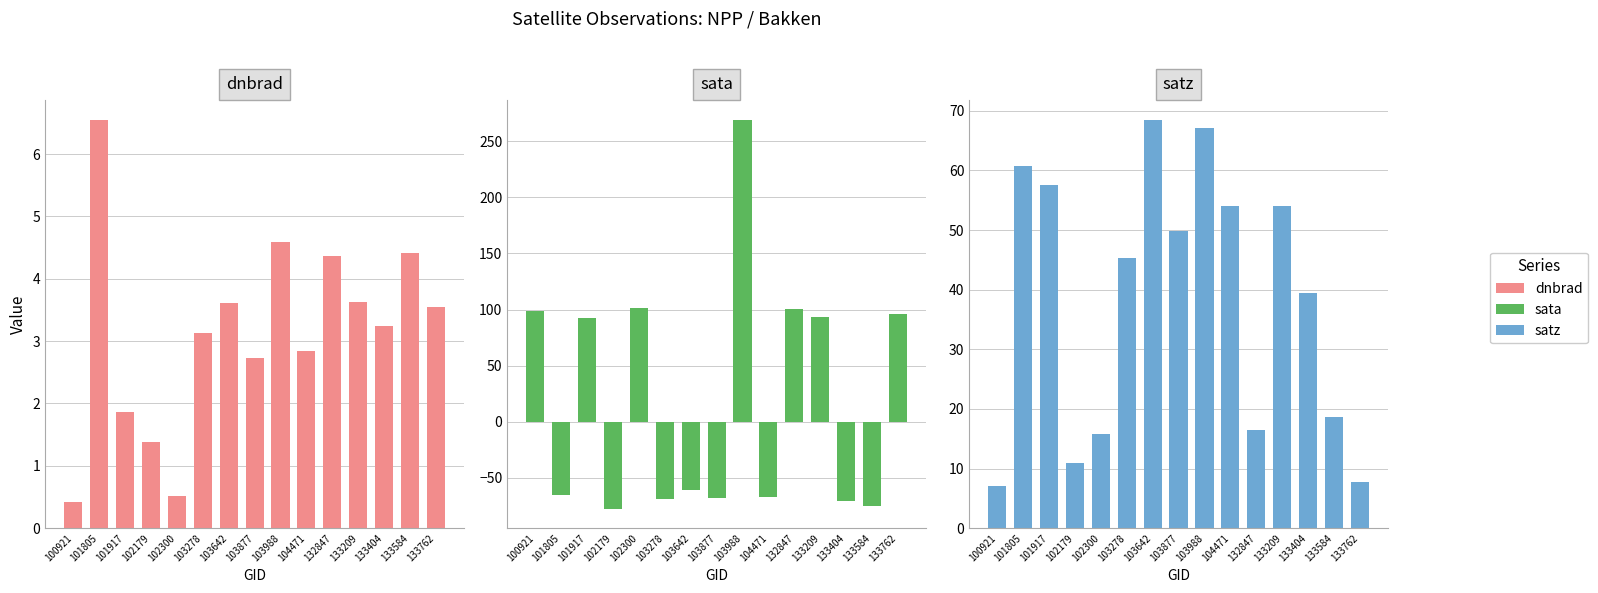

Reading left to right, what are all the values shown in this chart?

dnbrad: 100921=0.4	101805=6.5	101917=1.9	102179=1.4	102300=0.5	103278=3.1	103642=3.6	103877=2.7	103988=4.6	104471=2.8	132847=4.4	133209=3.6	133404=3.2	133584=4.4	133762=3.6
sata: 100921=98.5	101805=-64.7	101917=92.5	102179=-77.4	102300=101.0	103278=-68.9	103642=-61.1	103877=-68.1	103988=269.2	104471=-67.2	132847=100.1	133209=93.3	133404=-70.5	133584=-75.0	133762=96.2
satz: 100921=7.0	101805=60.7	101917=57.6	102179=10.9	102300=15.7	103278=45.2	103642=68.4	103877=49.9	103988=67.1	104471=54.0	132847=16.4	133209=54.0	133404=39.4	133584=18.6	133762=7.8